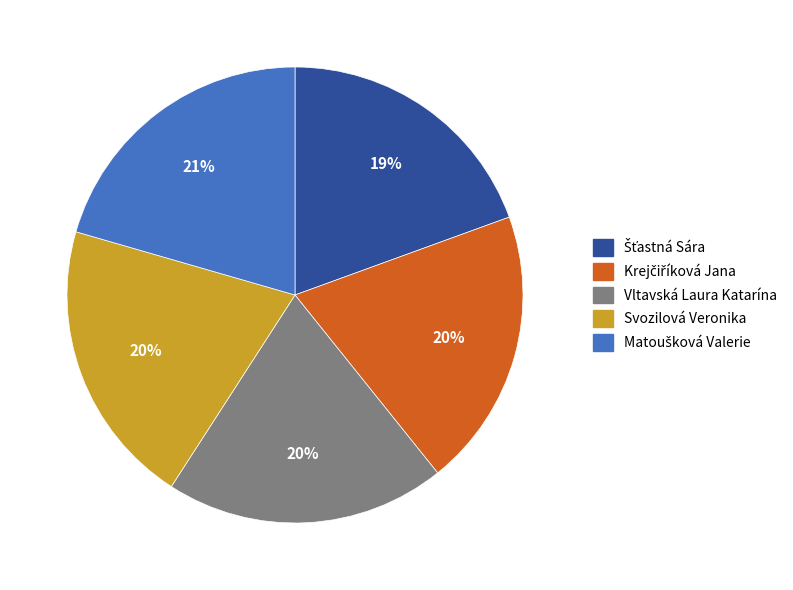

The Svozilová Veronika slice represents 30% of the pie. True or false?

False